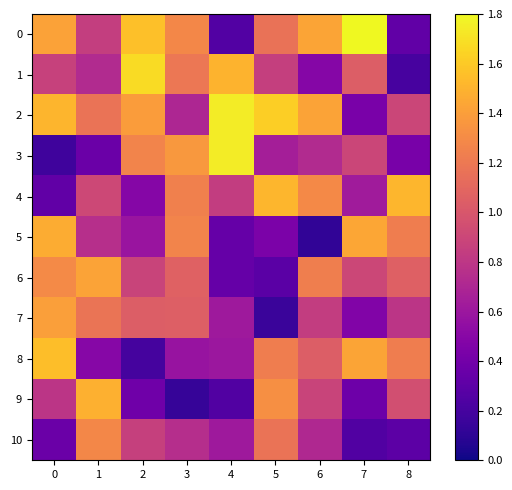

The value of 2 at 4 is 2.5. True or false?

False